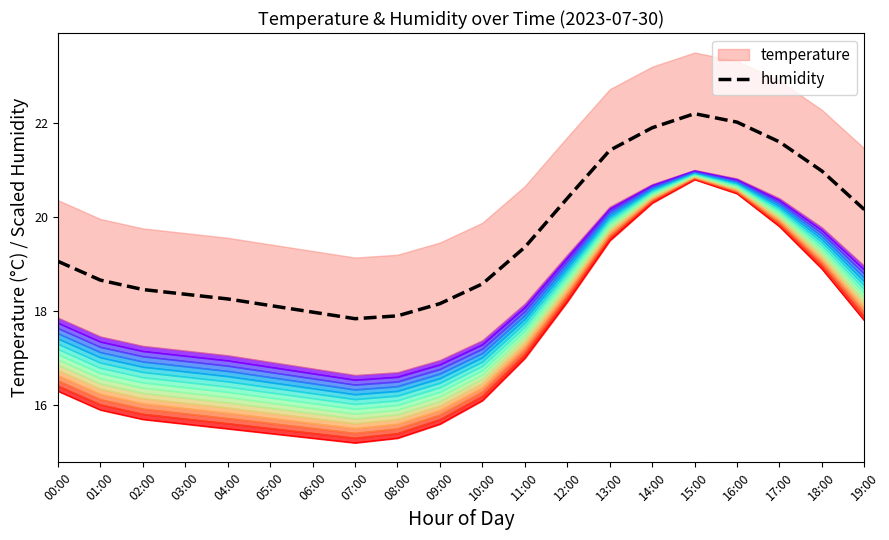

At which category does the chart reach its peak across all series?

15:00